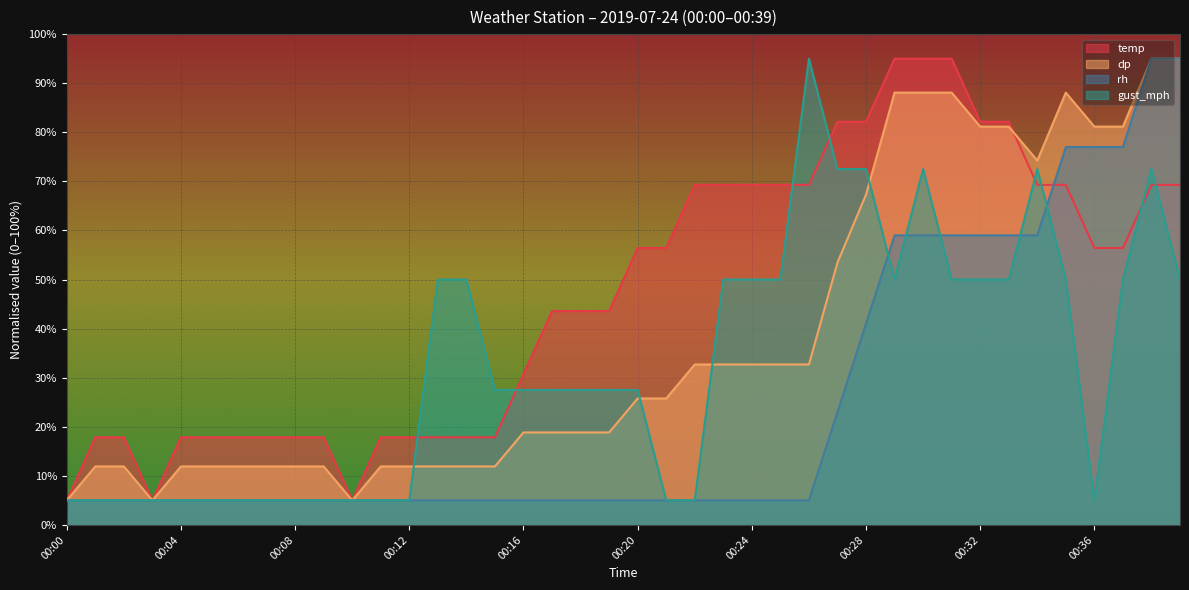

At 00:18, list the series in order from smallest to largest.

rh, dp, gust_mph, temp